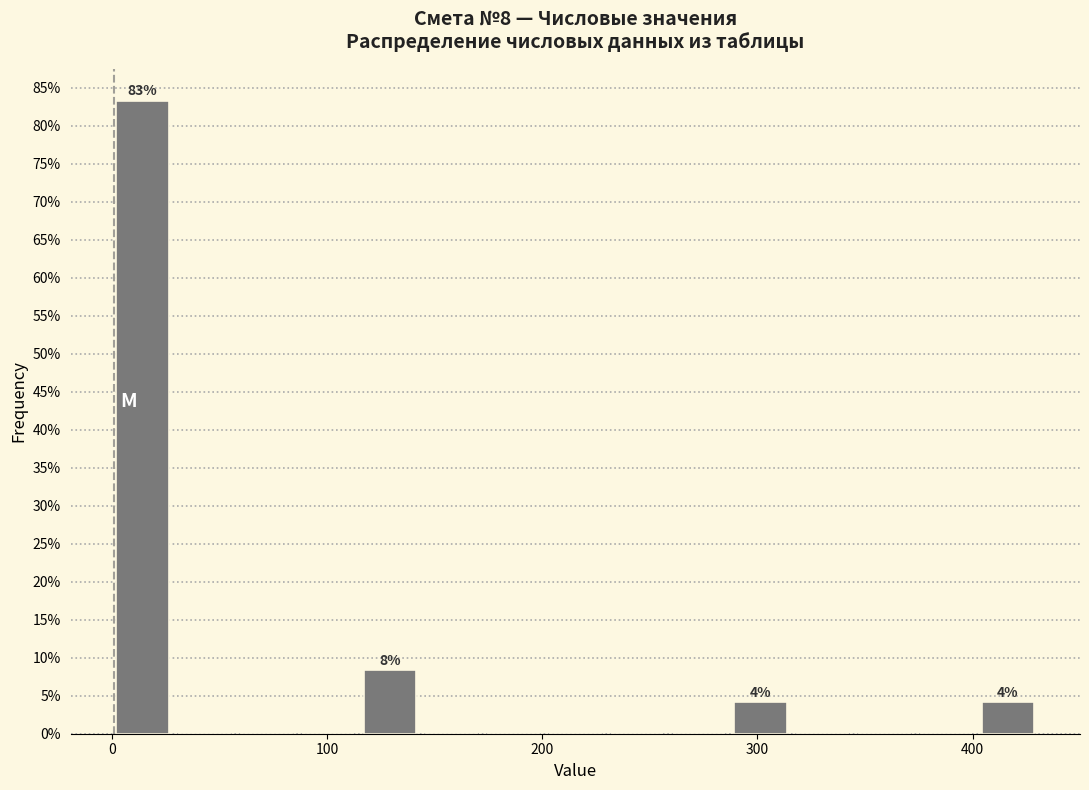

Read against the x-axis, roughly where is the centre of the tallest bar?

10